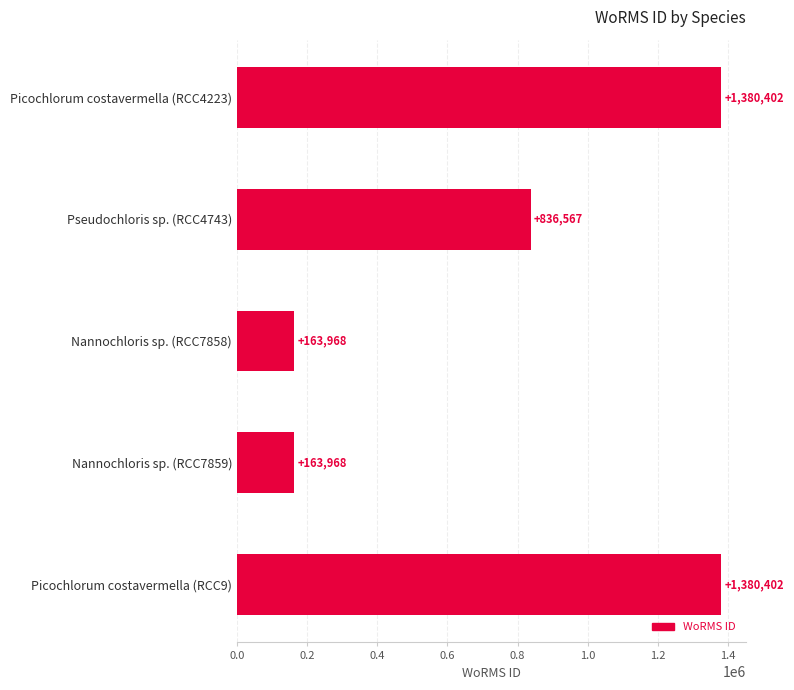

What is the sum of all values?

3925307